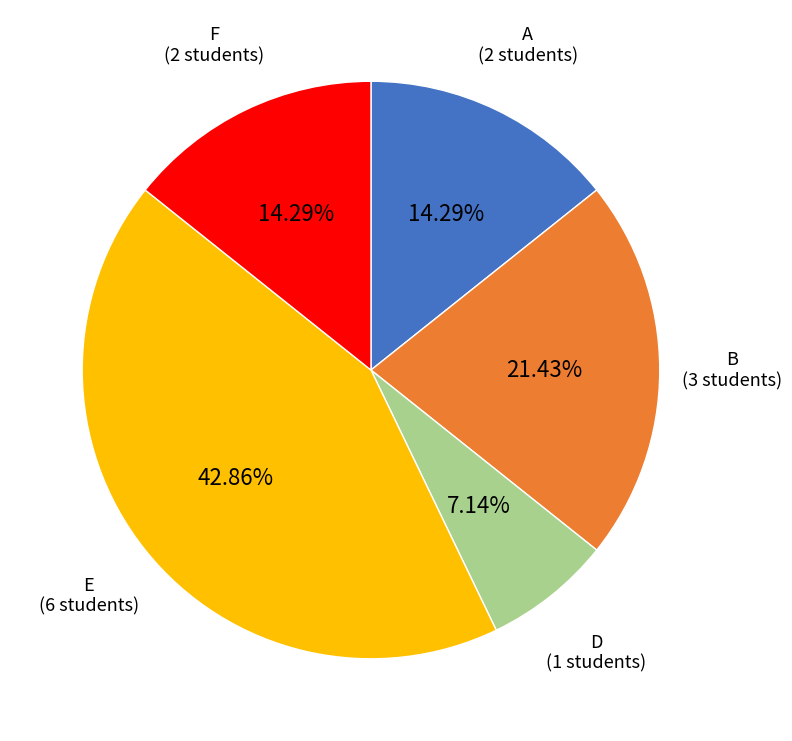

Does any single category account for the majority?

No